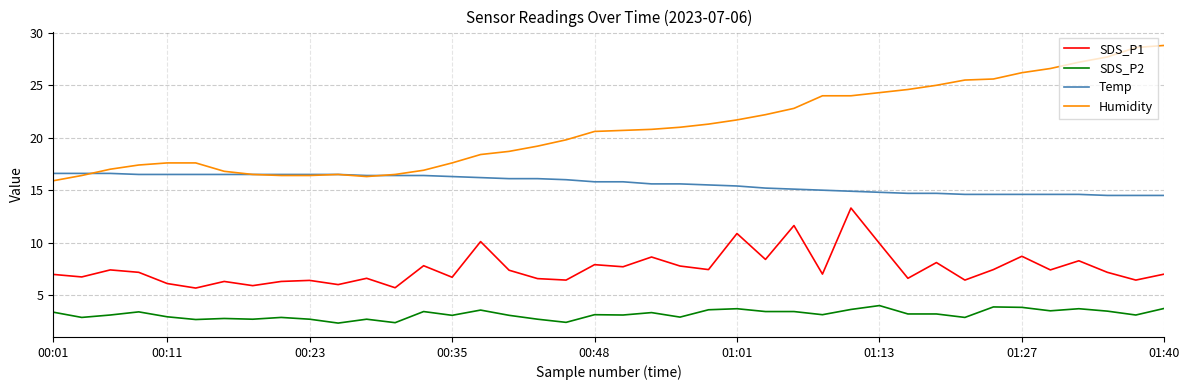

In SDS_P1, how many points are lower than both neighbors (excluding endpoints)?

15